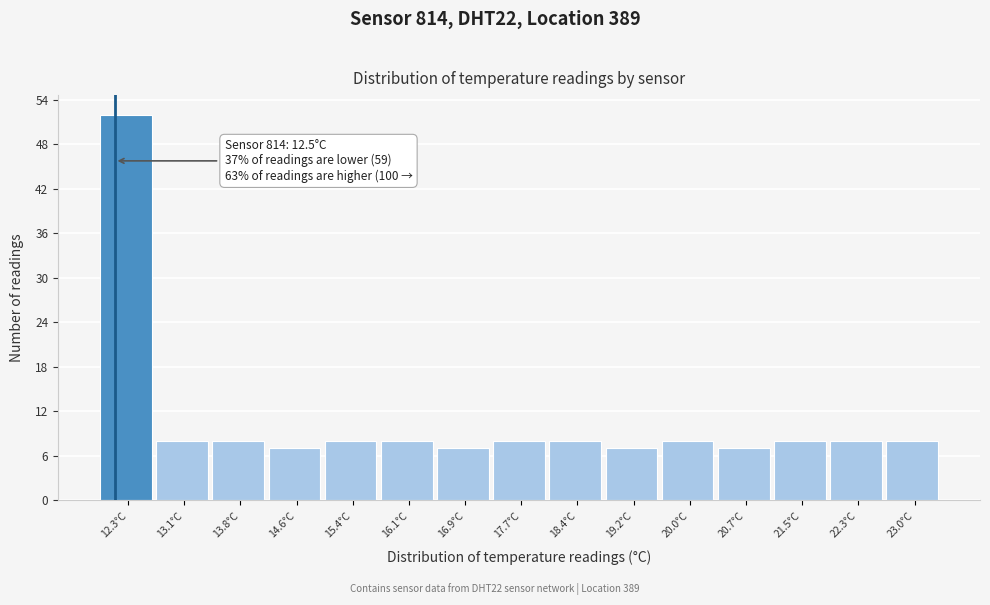

Reading left to right, transcribe all the data shown in this chart.

52	8	8	7	8	8	7	8	8	7	8	7	8	8	8